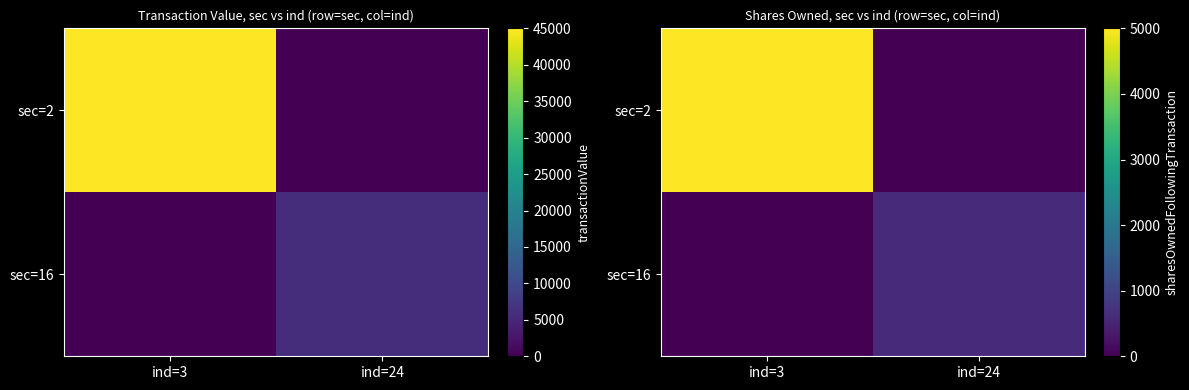

How many values in the sec=16 series are below 604?

1